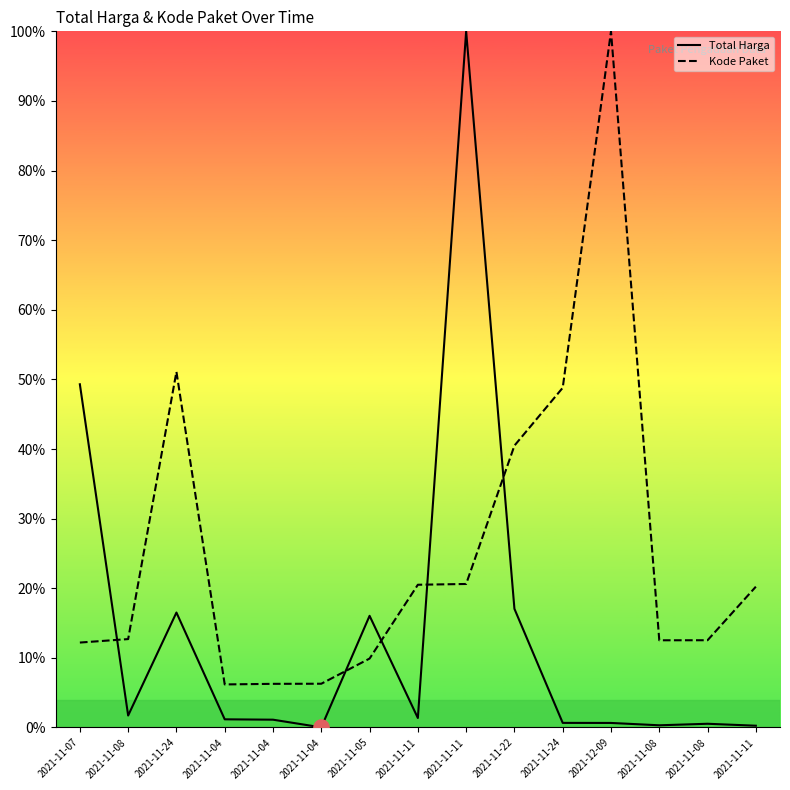

Which series reaches the minimum Y coordinate?

Total Harga